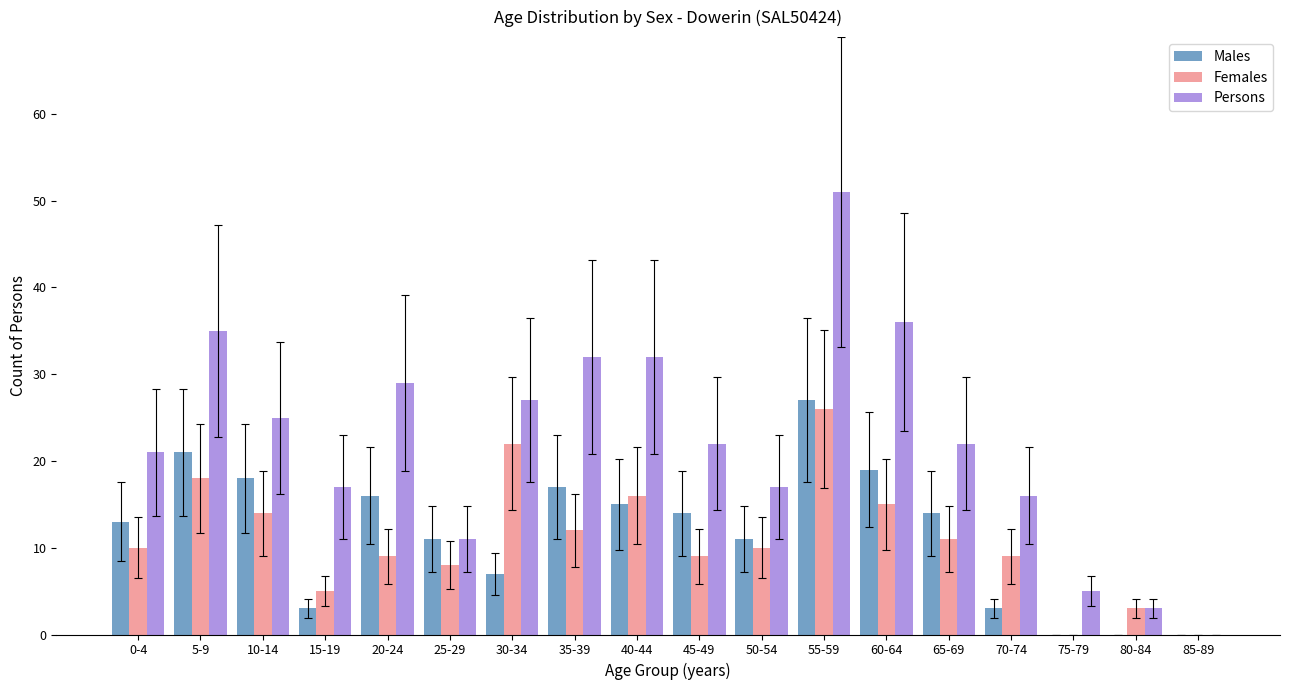

What is the greatest value displayed?

51